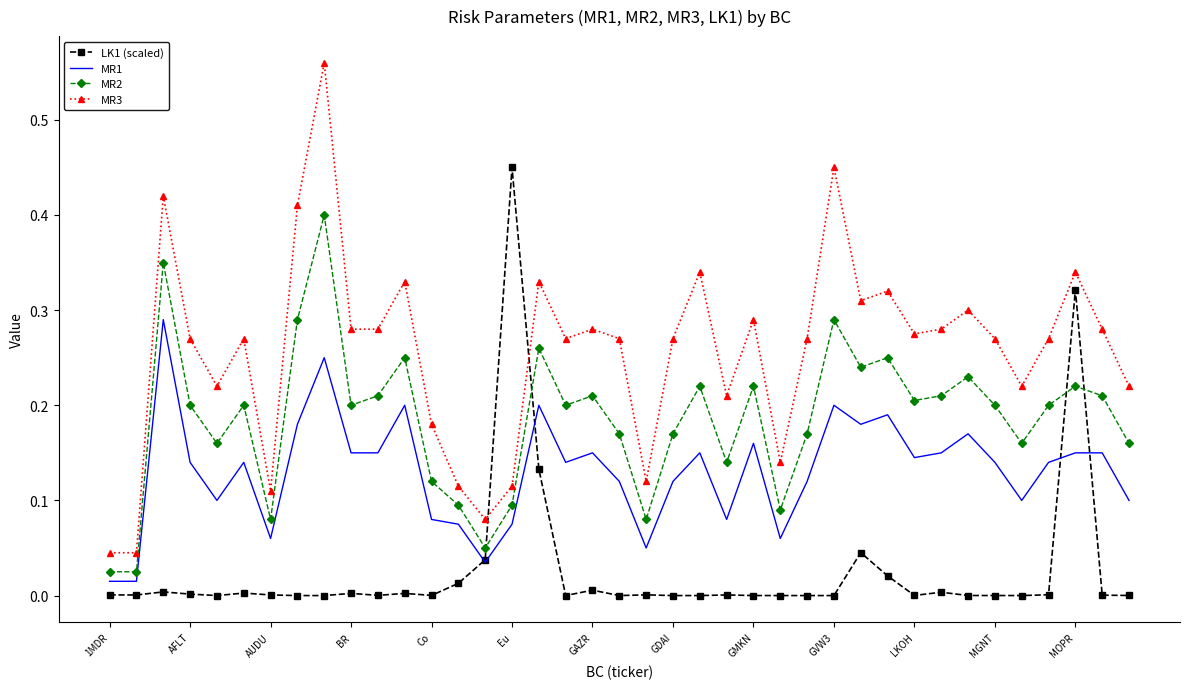

Which series has the largest total across all categories?

MR3